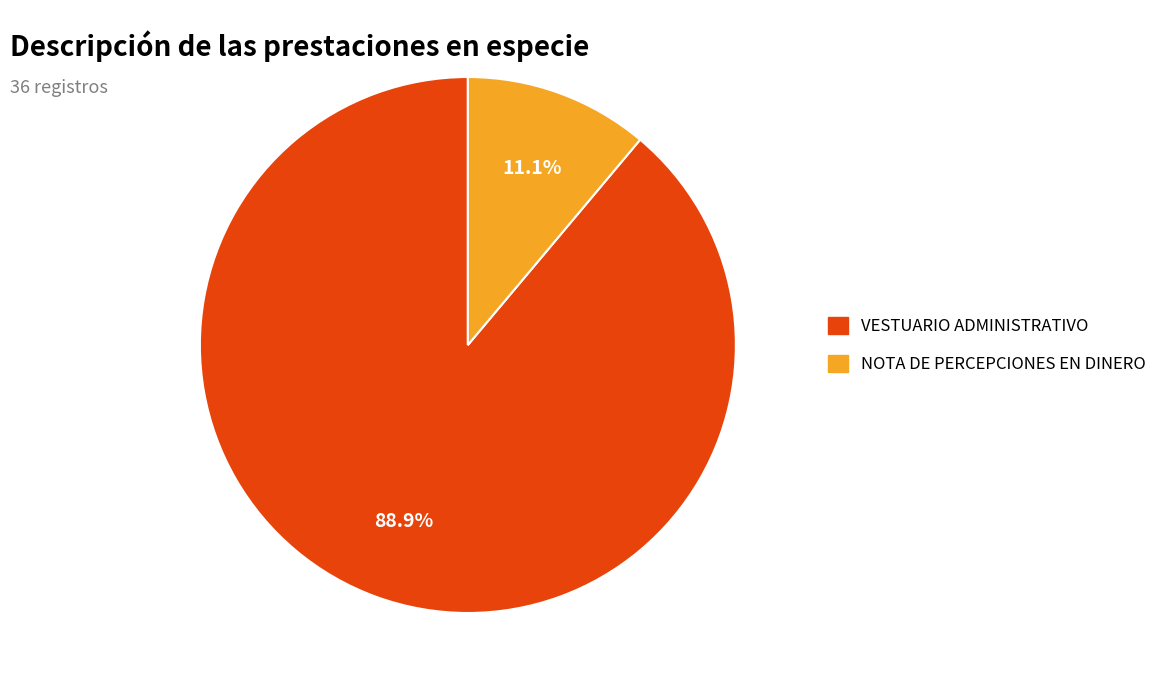

How many segments does this pie chart have?

2